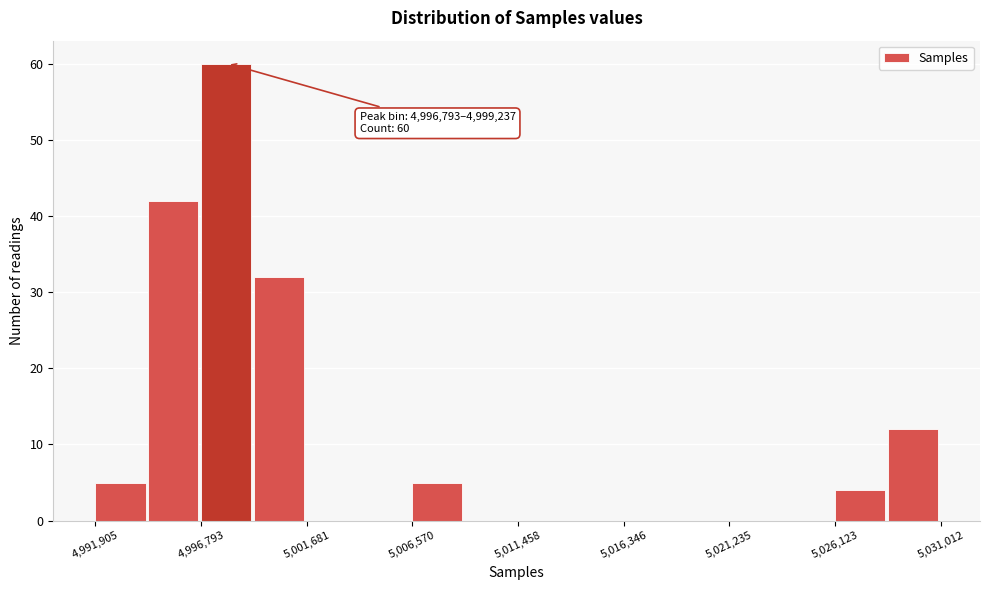

Which range on the x-axis has the tallest bar?

4997000 to 4999000